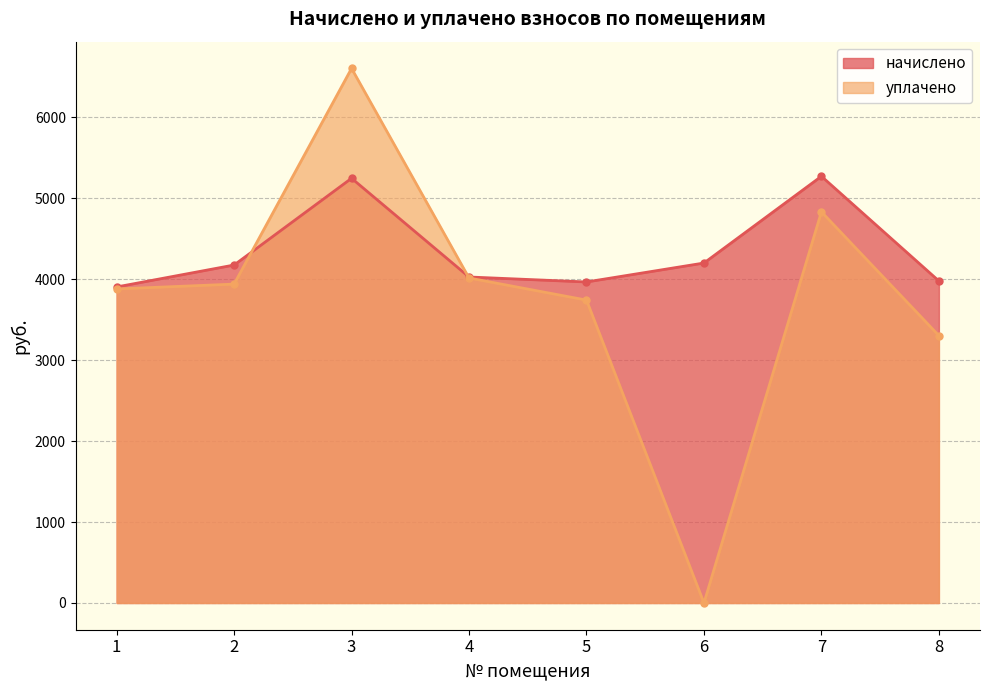

Rank the series by their average value, from highest to lowest.

начислено, уплачено